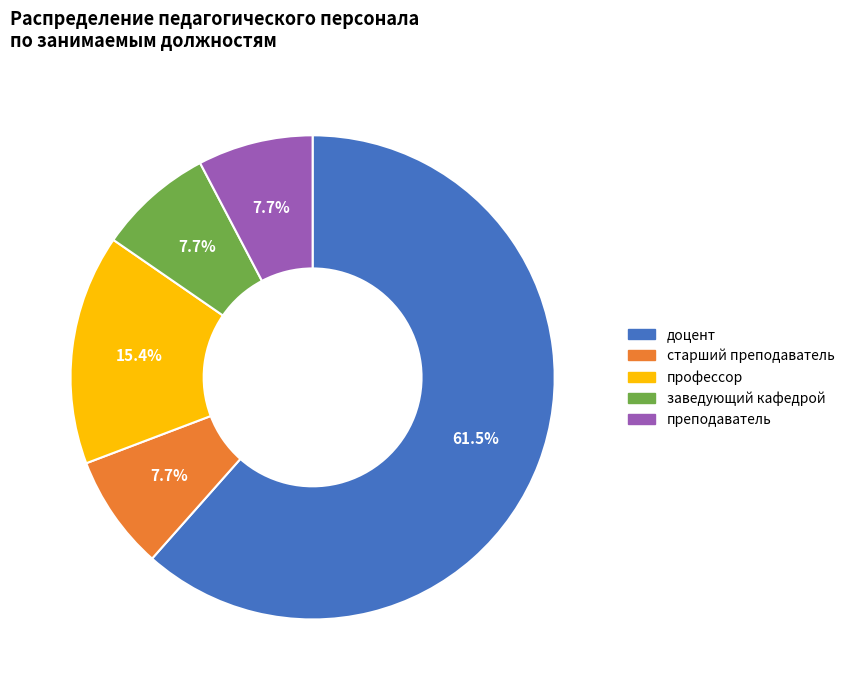

Combined, what portion of the pie is доцент and старший преподаватель?

69.2%